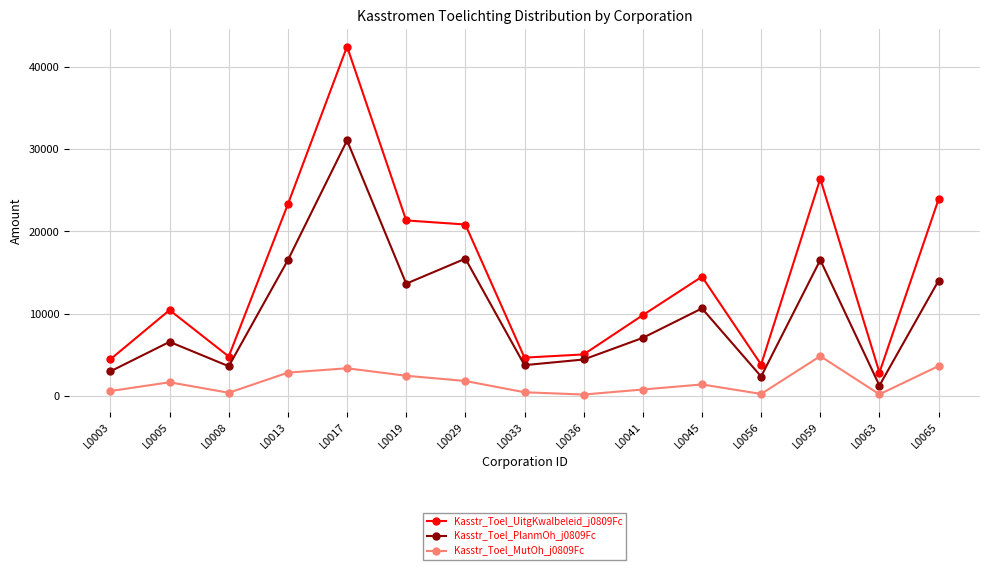

How many lines are shown in the chart?

3